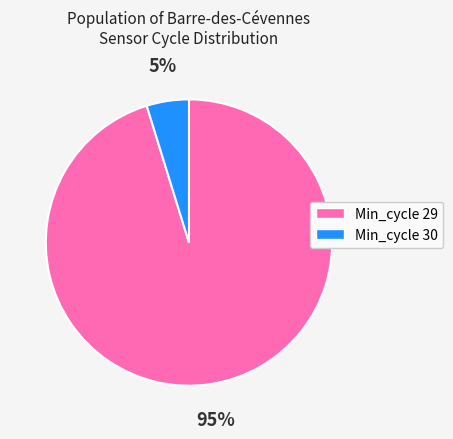

To the nearest percent, what is the average slice percentage?

50%